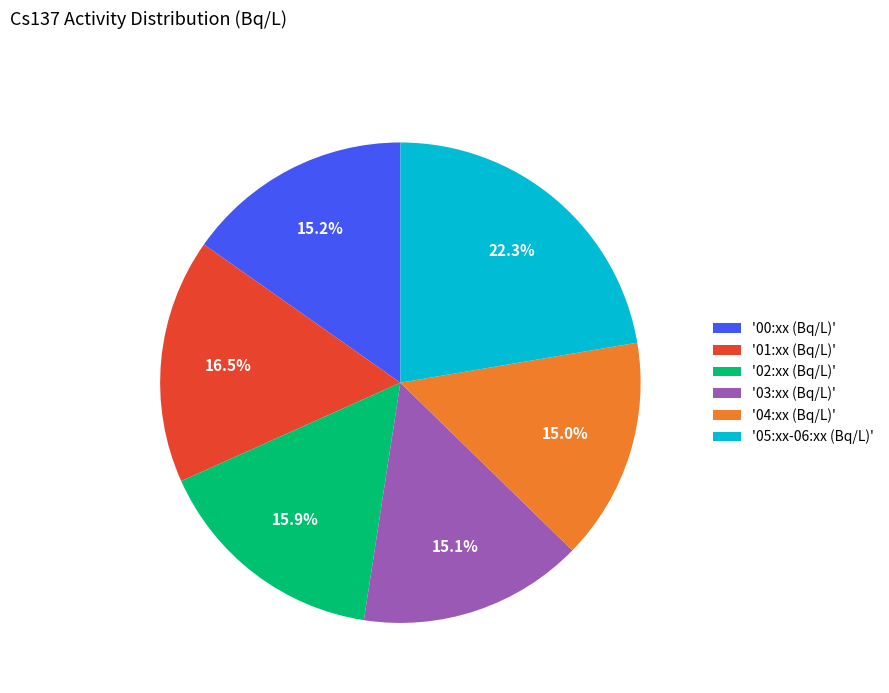

Count the number of slices in the pie.

6